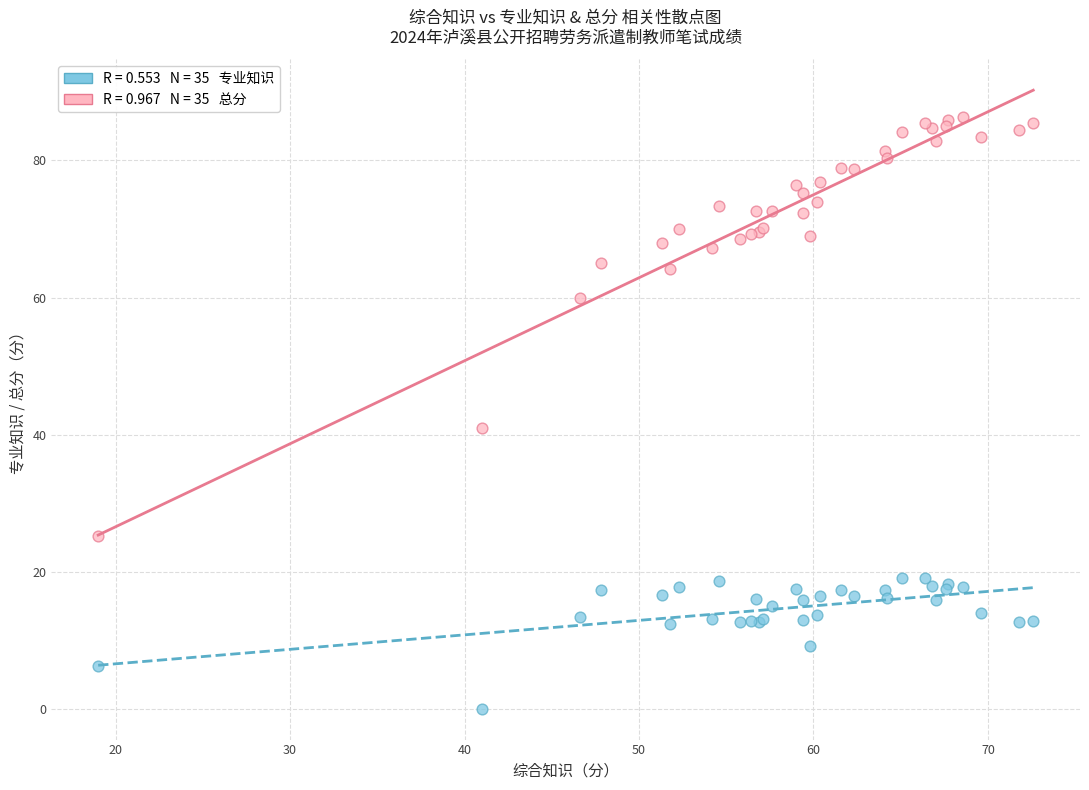

Across all series, what Y value is closest to 43?

41.0